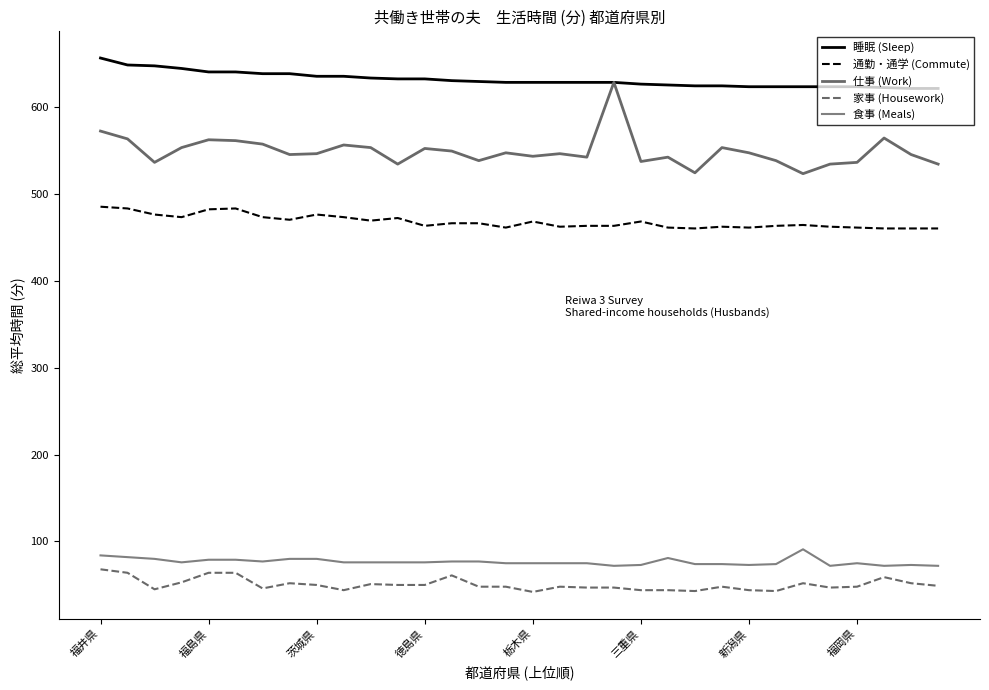

What is the difference between the maximum and second lowest values in the 通勤・通学 (Commute) series?

25